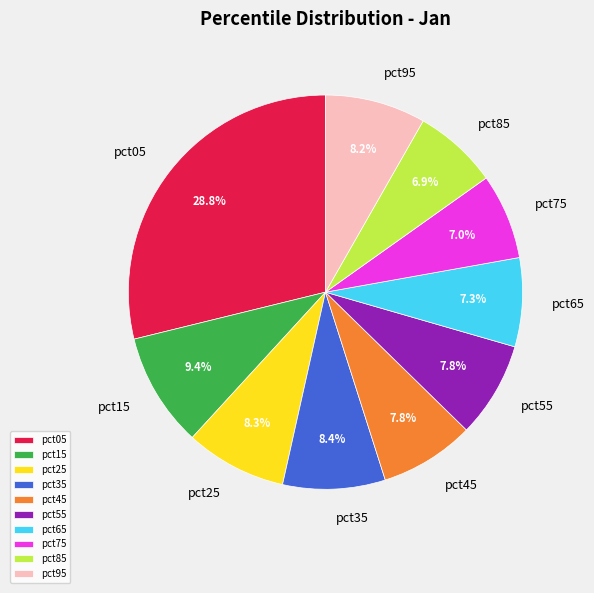

How many slices are in this pie chart?

10